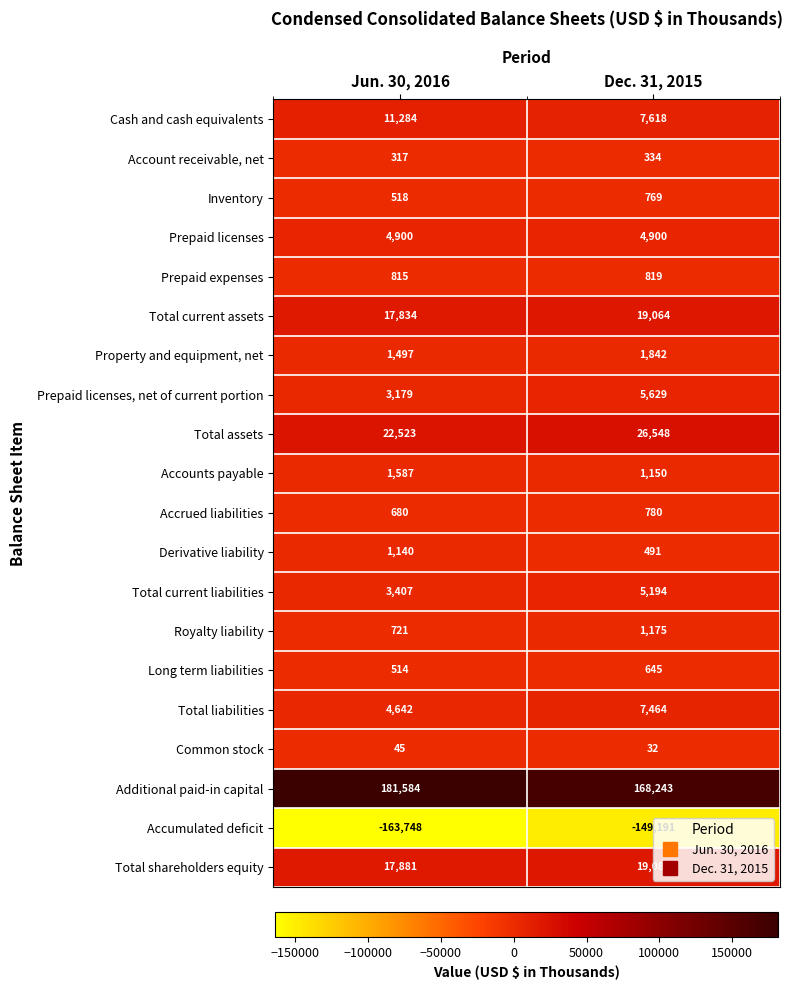

What is the sum of the Property and equipment, net values at Jun. 30, 2016 and Dec. 31, 2015?

3339